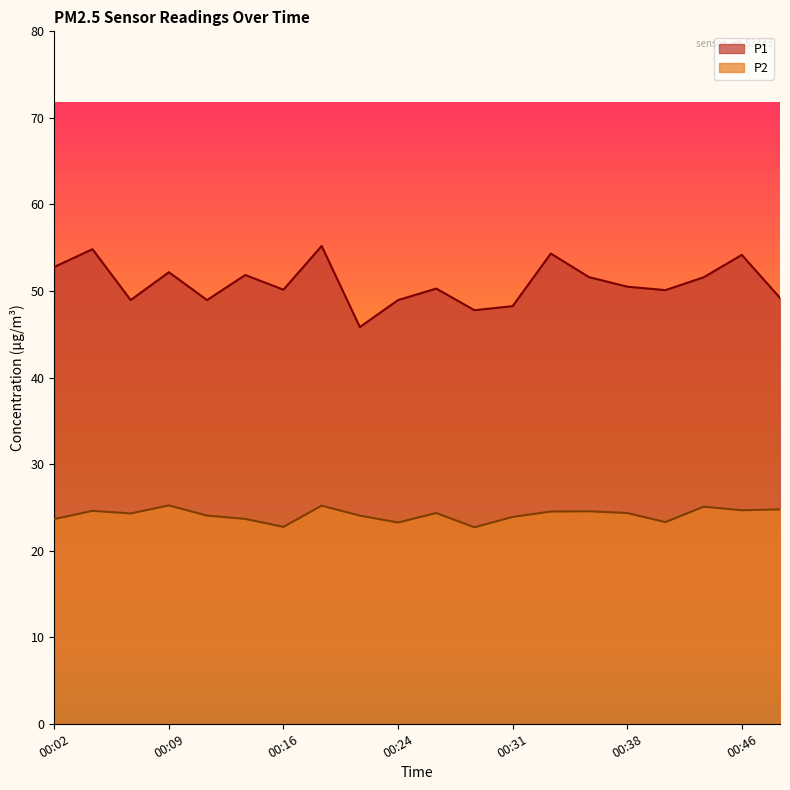

True or false: P2 has a value of 15.3 at 00:21.

False